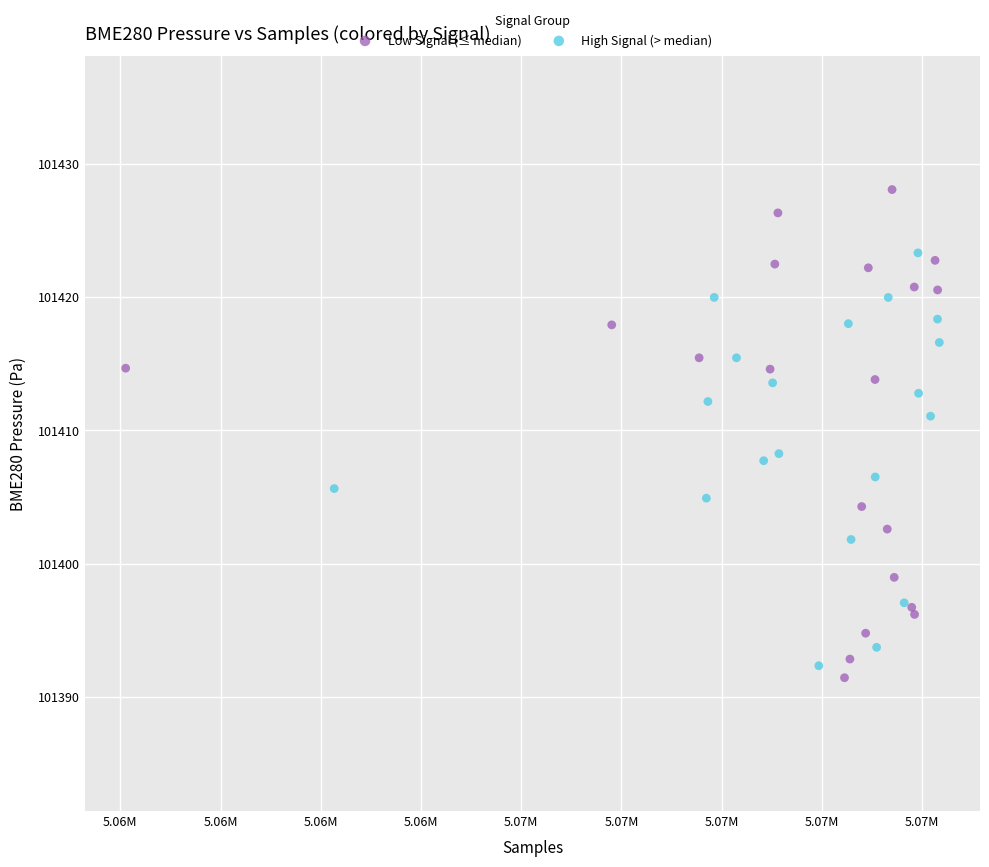

What are all the series names shown in the legend?

Low Signal (≤ median), High Signal (> median)